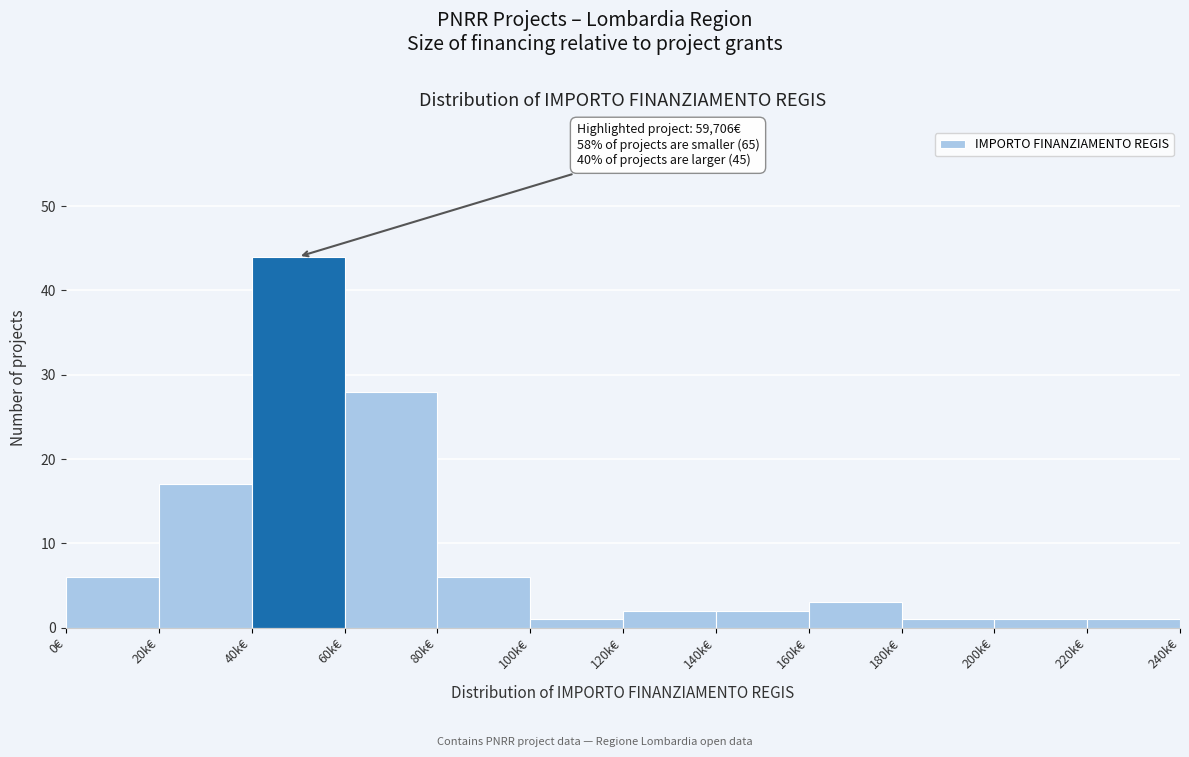

Reading left to right, transcribe all the data shown in this chart.

0€=6	20k€=17	40k€=44	60k€=28	80k€=6	100k€=1	120k€=2	140k€=2	160k€=3	180k€=1	200k€=1	220k€=1